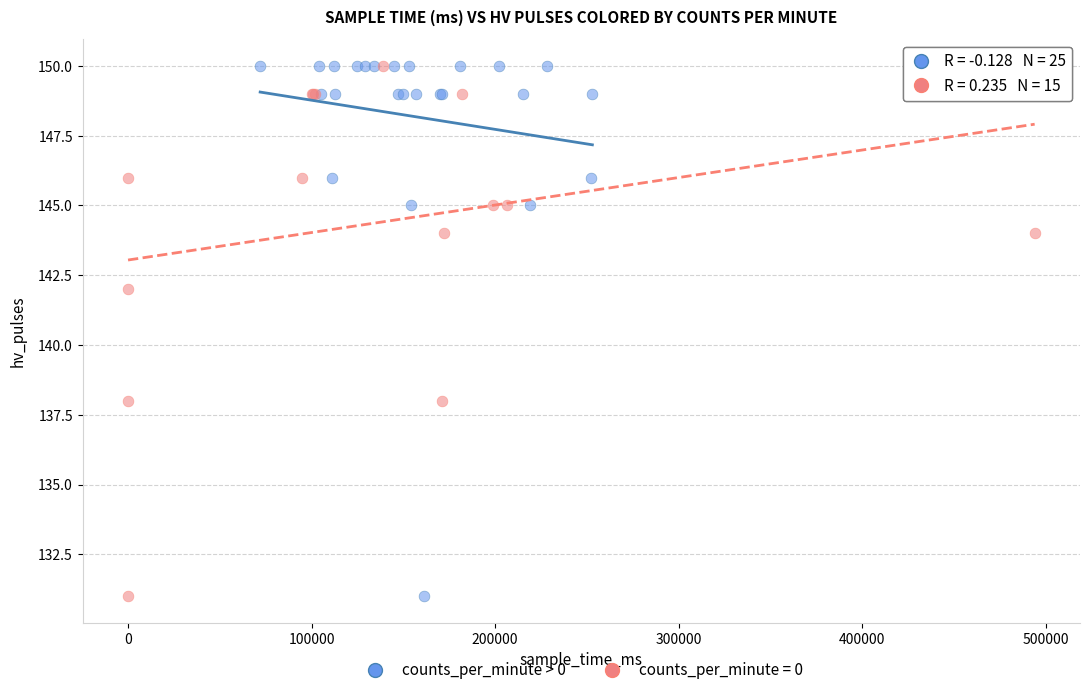

What are all the series names shown in the legend?

counts_per_minute > 0, counts_per_minute = 0